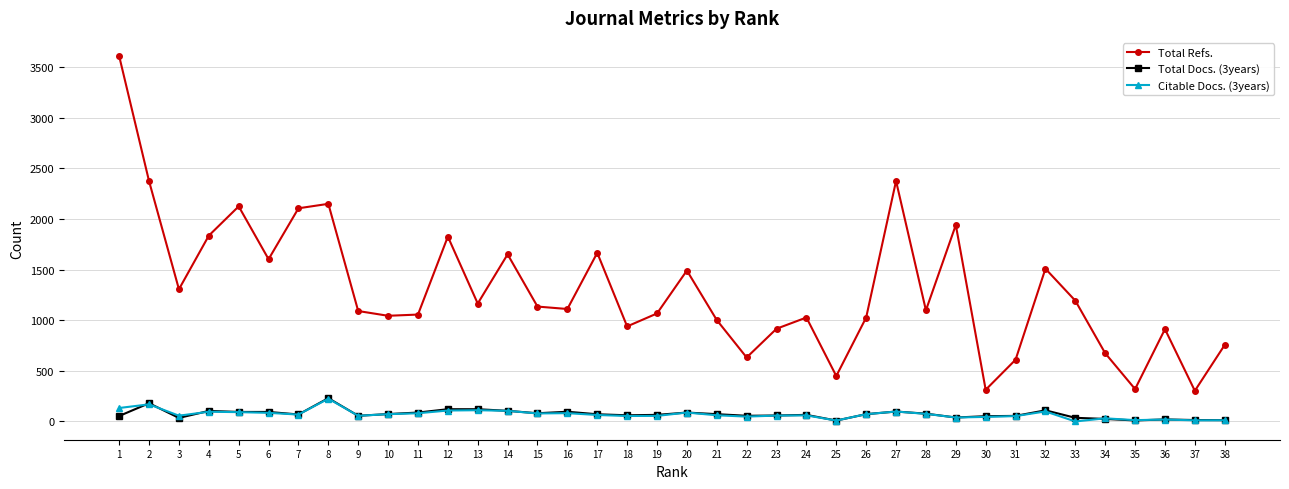

How many data points does each series have?

38